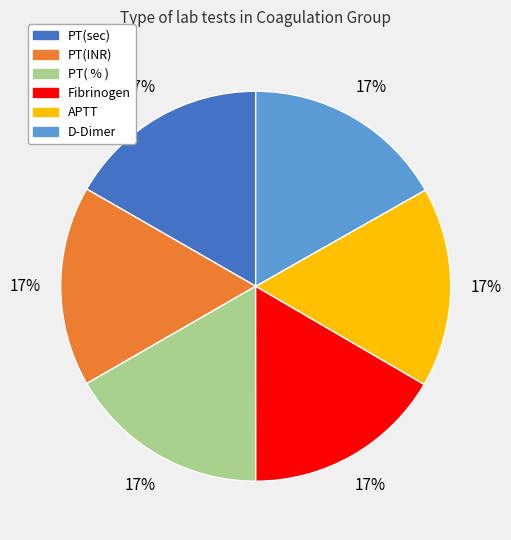

Does any single category account for the majority?

No